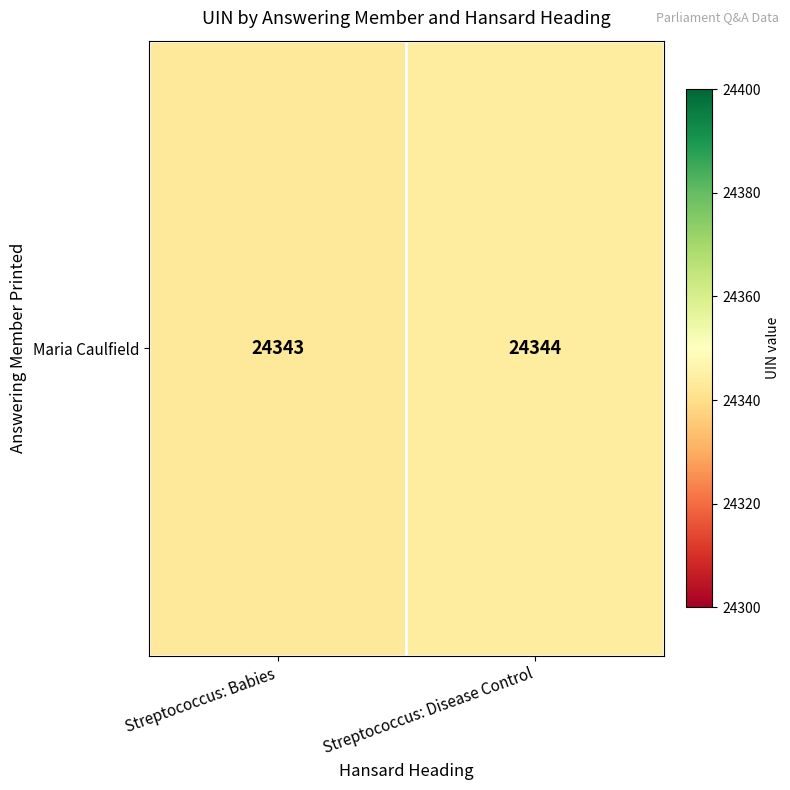

Reading left to right, list all the values displayed in this chart.

Streptococcus: Babies=24343	Streptococcus: Disease Control=24344